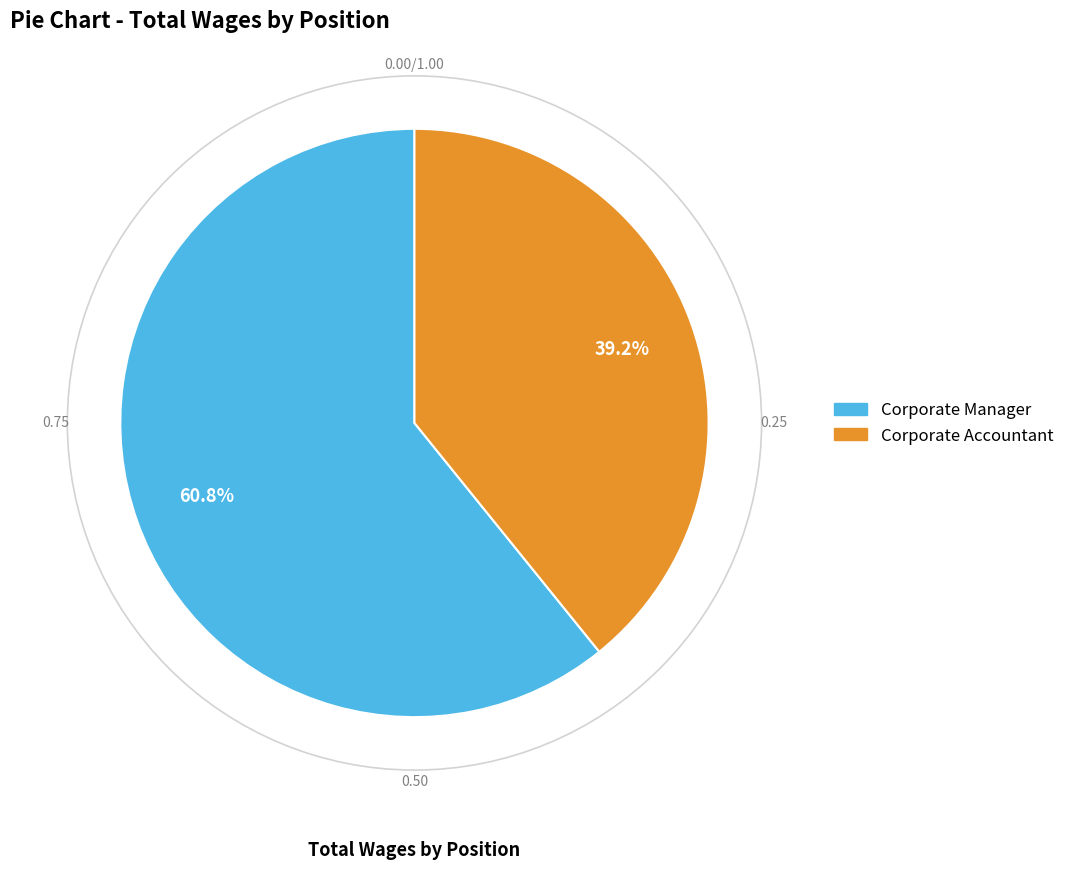

Rank the categories by value from highest to lowest.

Corporate Manager, Corporate Accountant